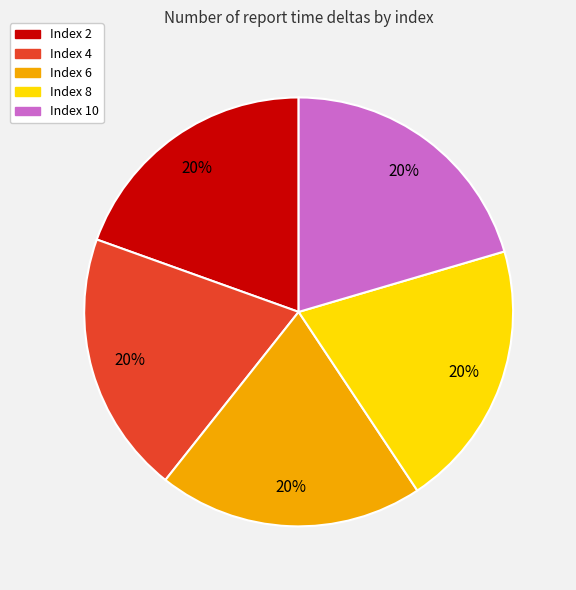

Does any single category account for the majority?

No